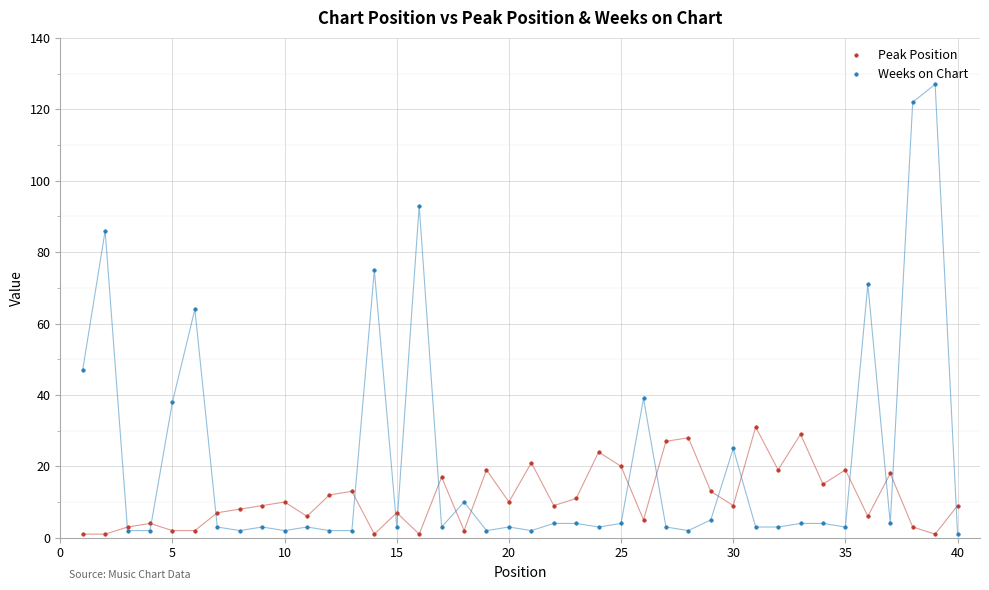

Which series has the widest spread of values?

Weeks on Chart